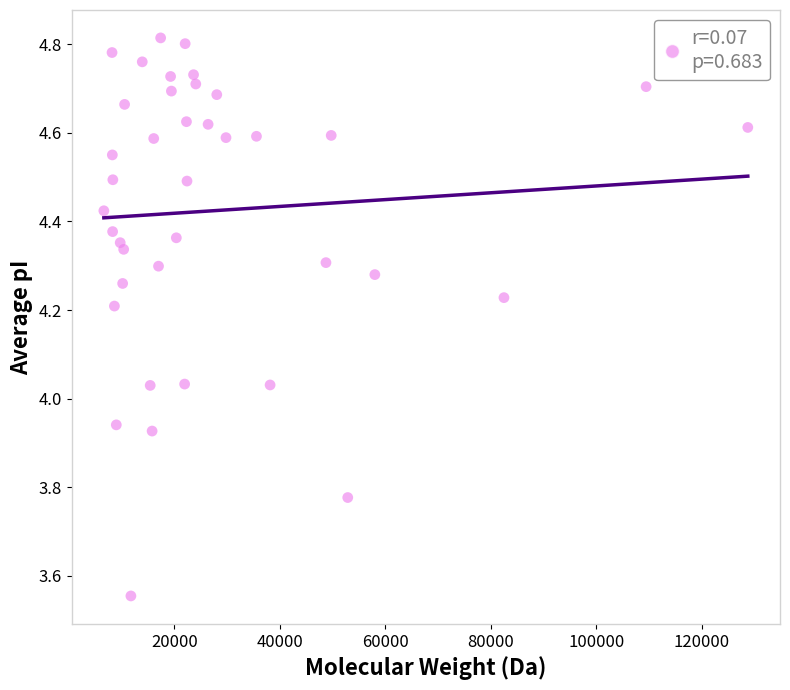

What is the range of Y values (max minus min)?

1.3